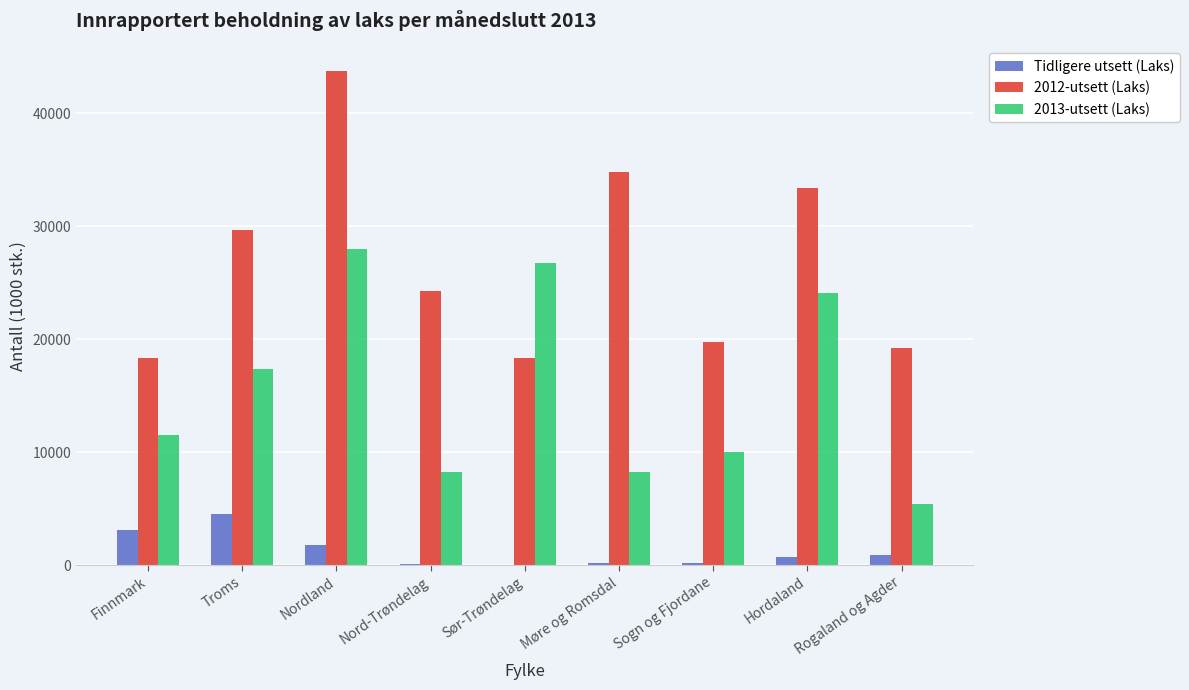

What is the sum of all 2012-utsett (Laks) values?

241650.5